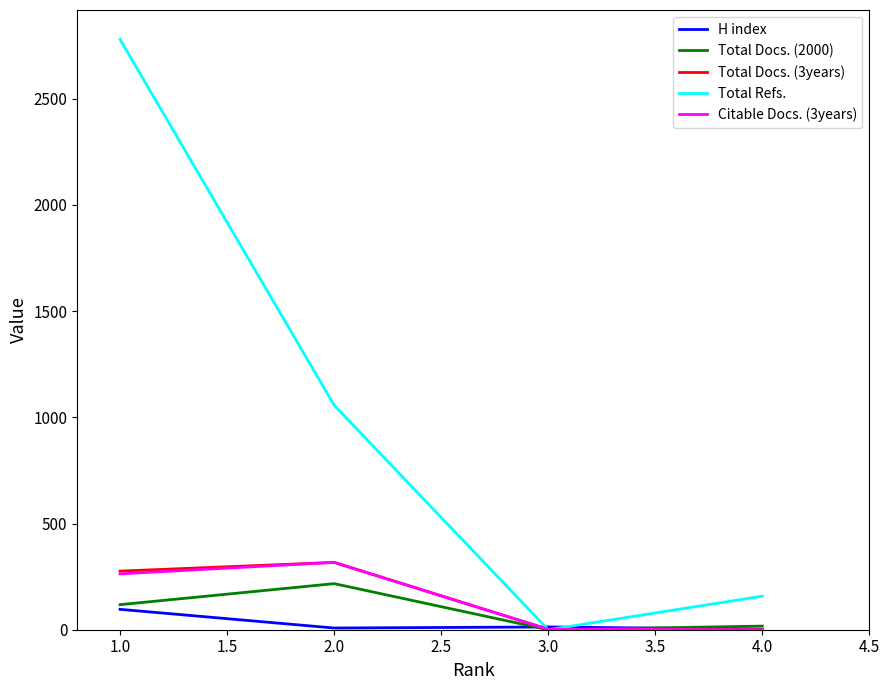

What is the greatest value displayed?

2779